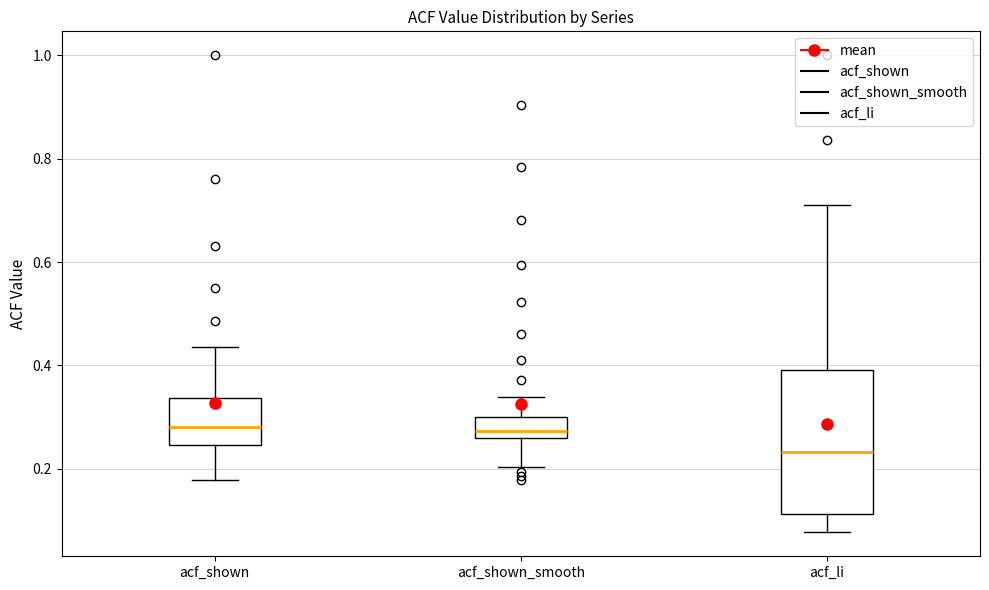

Where is the lower edge of the box for acf_li on the y-axis? The values are not printed on the chart, so give them approximately, as read against the axis.

0.12